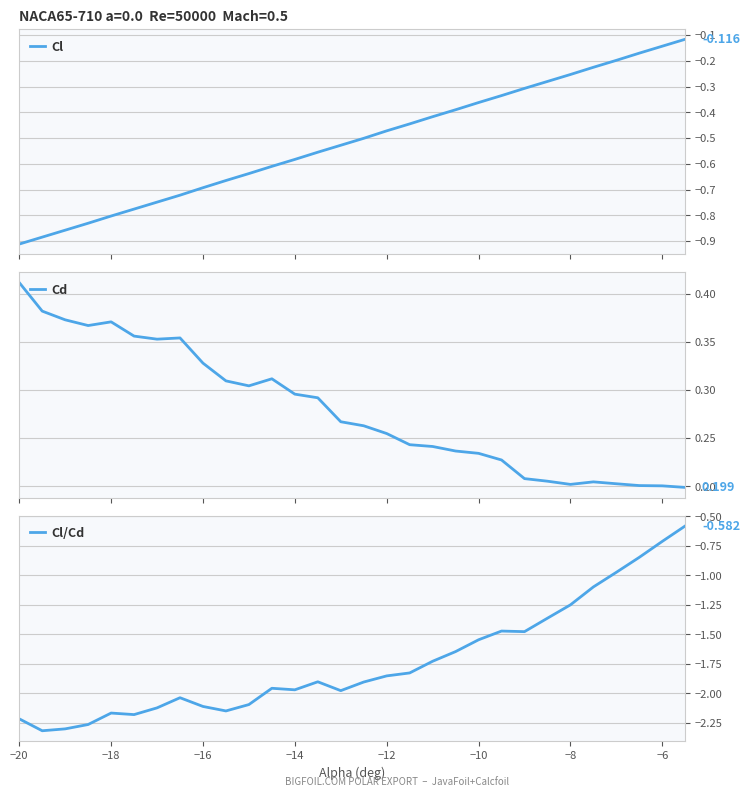

What is the minimum value shown in the chart?

-2.3